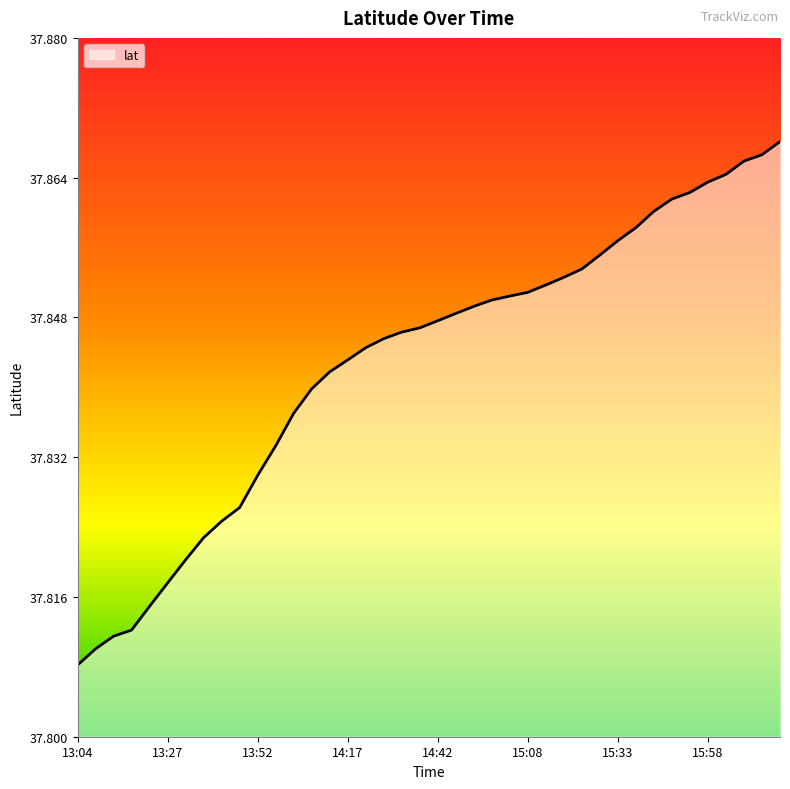

Does the chart have visible grid lines?

No